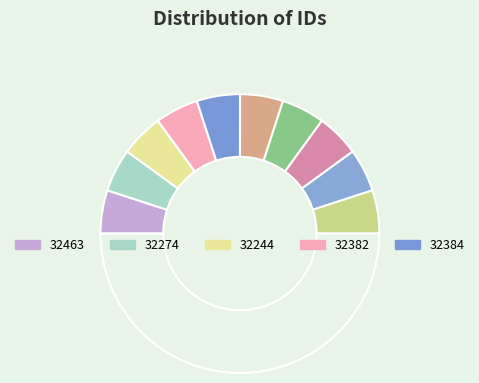

To the nearest percent, what is the average slice percentage?

10%